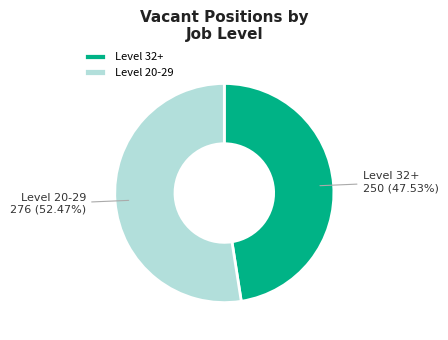

Between Level 20-29 and Level 32+, which is larger?

Level 20-29